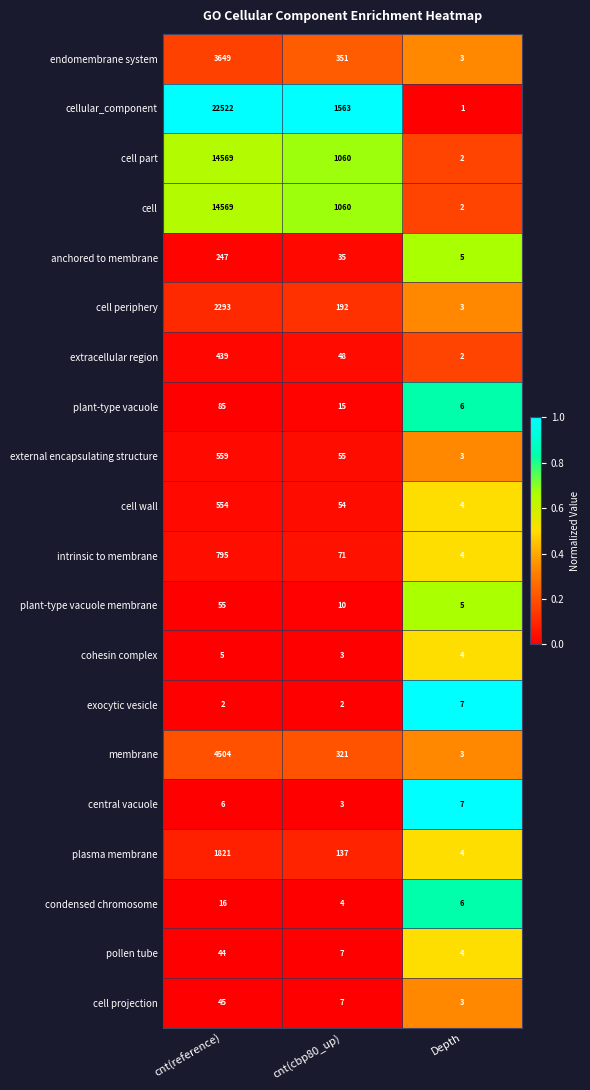

At which category is the sum across all series the highest?

cnt(reference)